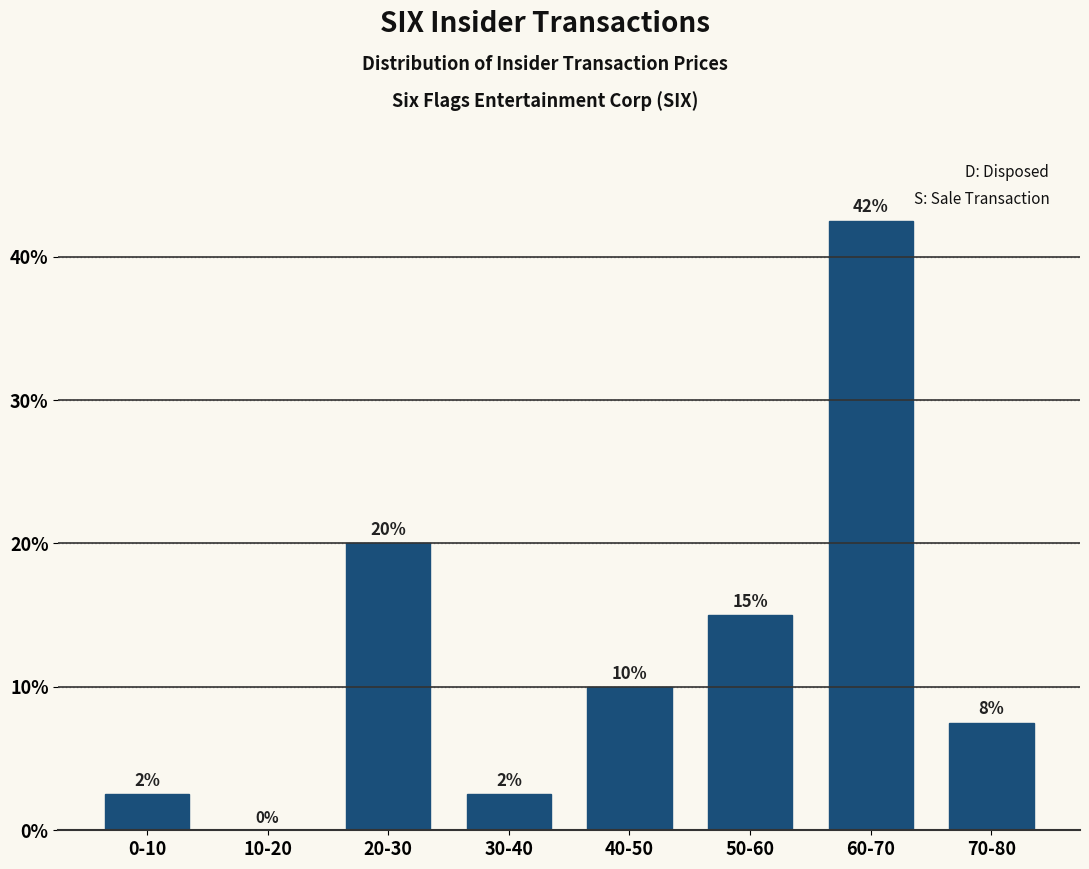

What is the sum of the values at 40-50 and 20-30?

30.0